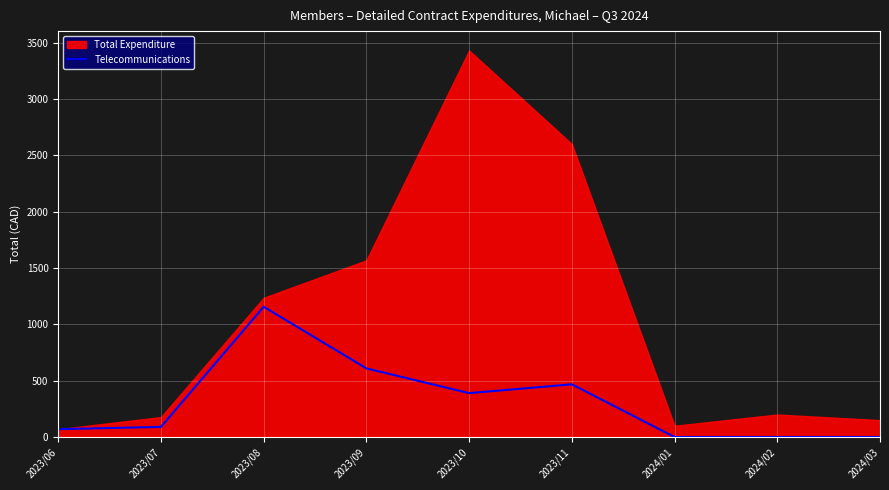

Where is the data nearest to the value 578?

2023/09